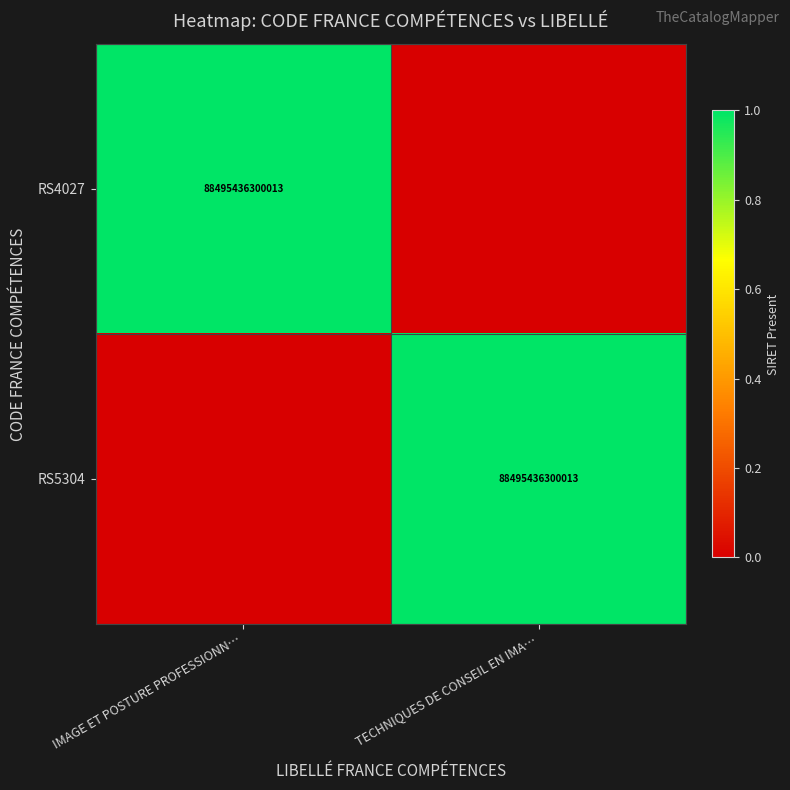

The value of RS5304 at TECHNIQUES DE CONSEIL EN IMA… is 20176002597926. True or false?

False